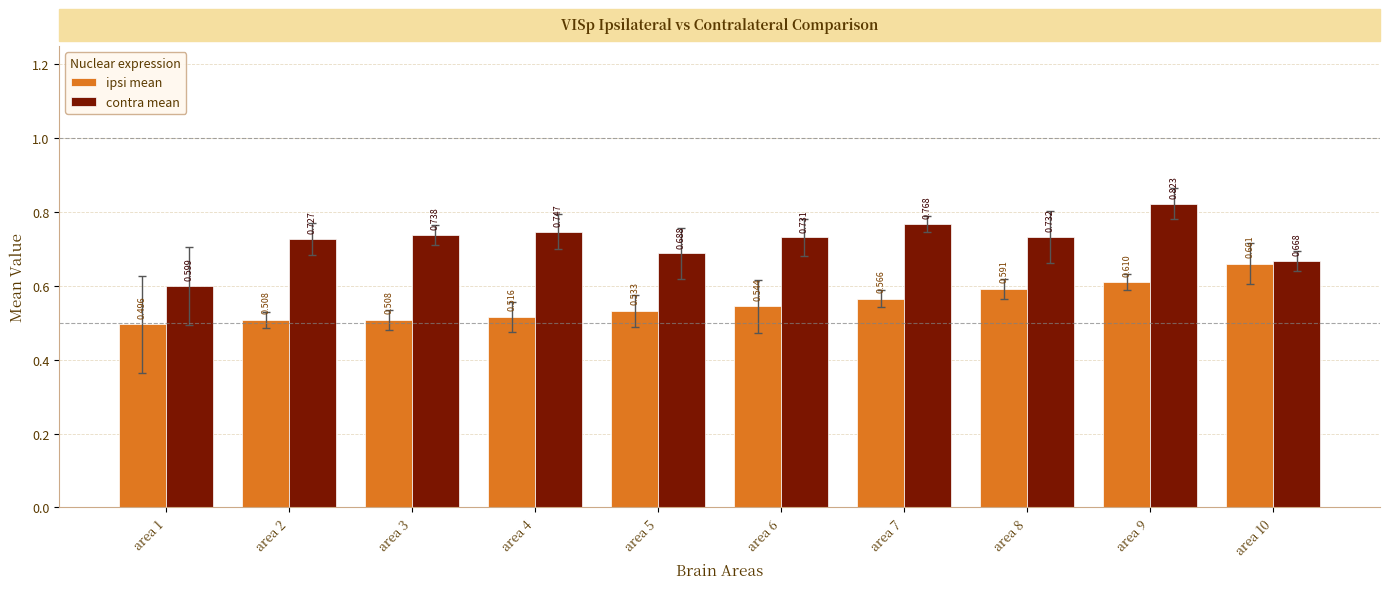

How many ipsi mean values are between 0 and 1?

10